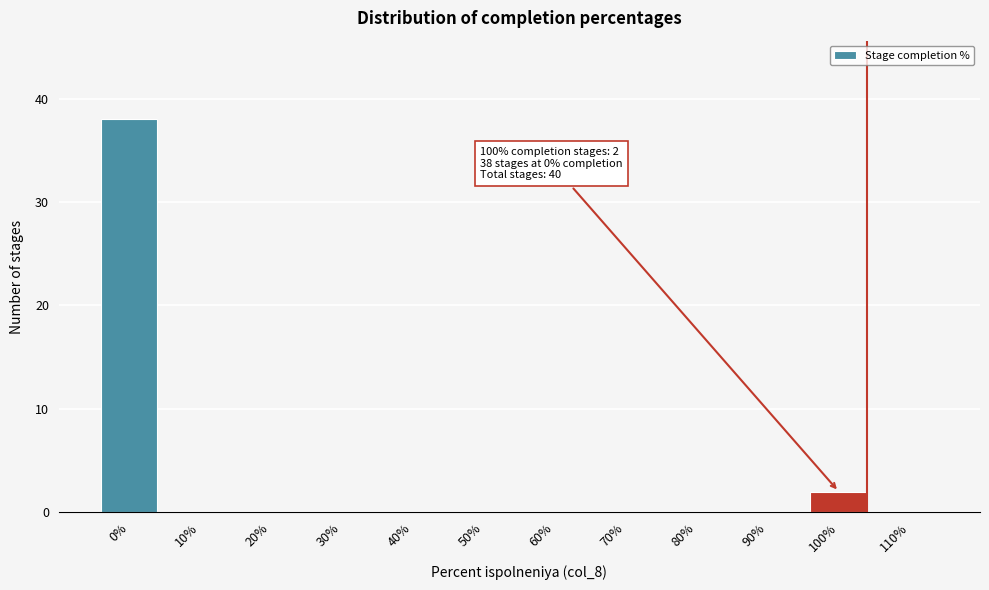

Reading right to left, transcribe all the data shown in this chart.

110%=0	100%=2	90%=0	80%=0	70%=0	60%=0	50%=0	40%=0	30%=0	20%=0	10%=0	0%=38